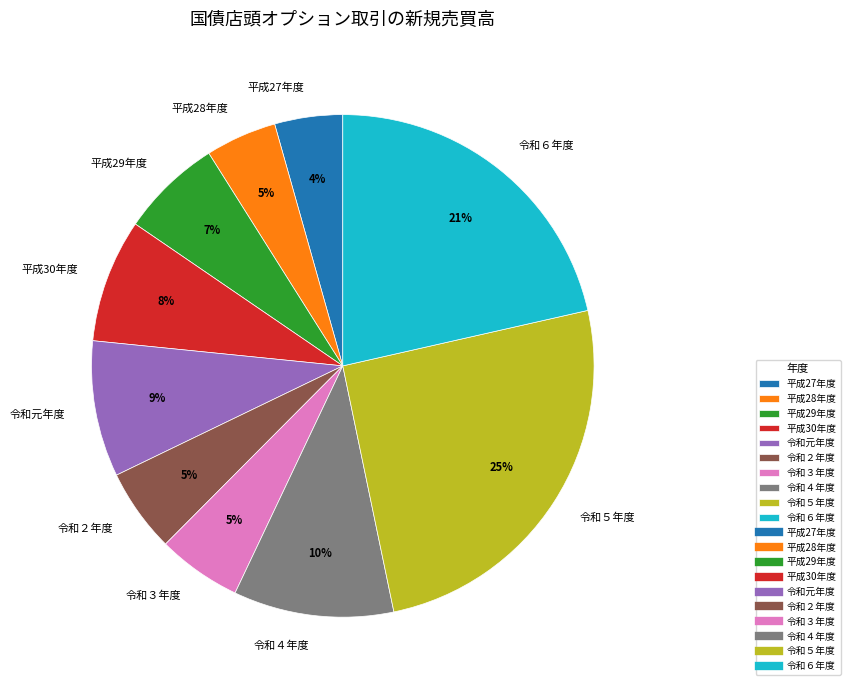

To the nearest percent, what is the combined percentage of 令和６年度 and 令和元年度?

30%